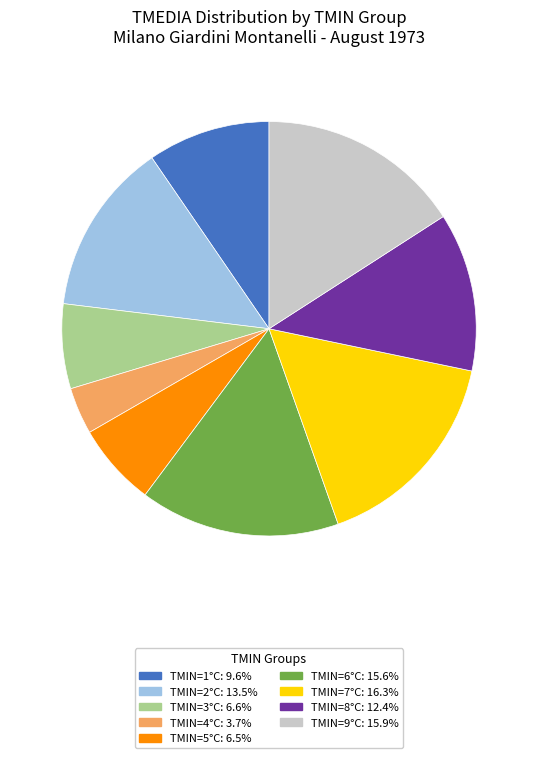

Is there any slice that represents more than half of the pie?

No